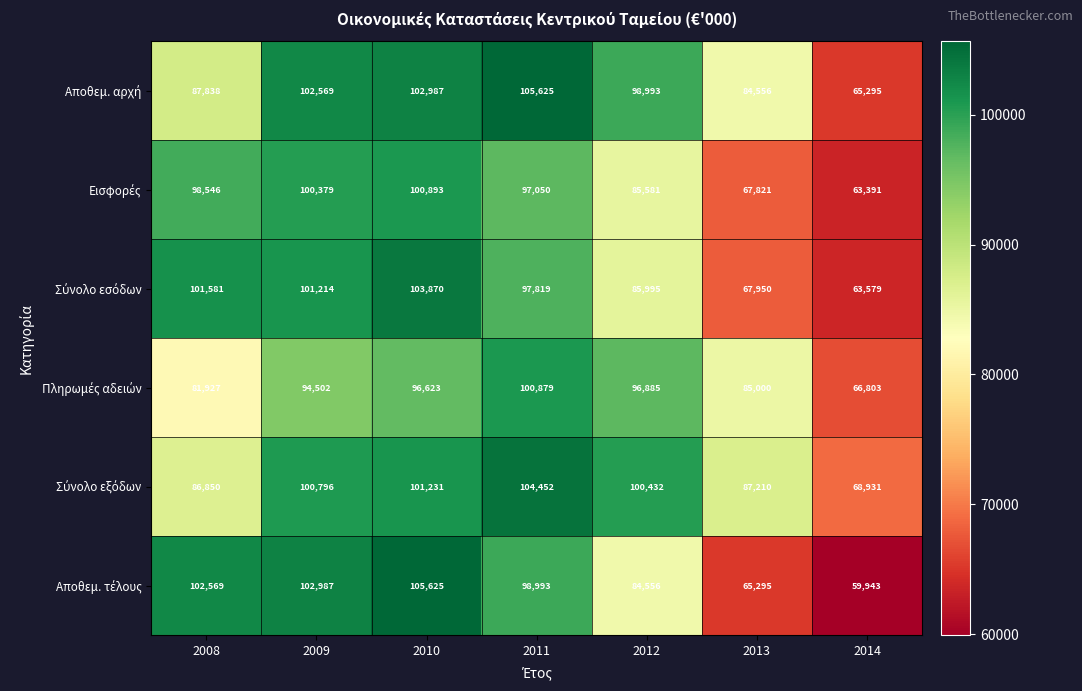

What is the minimum value shown in the chart?

59943